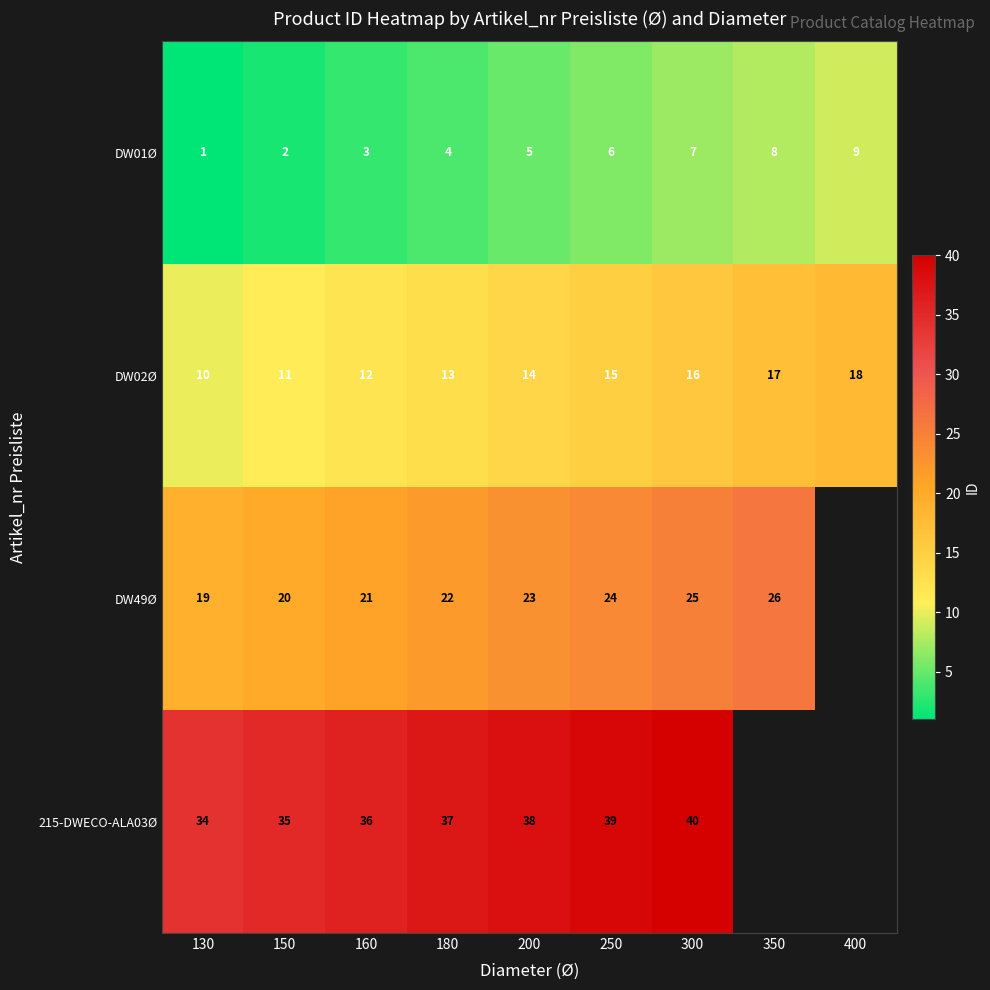

Count the number of categories in the chart.

9